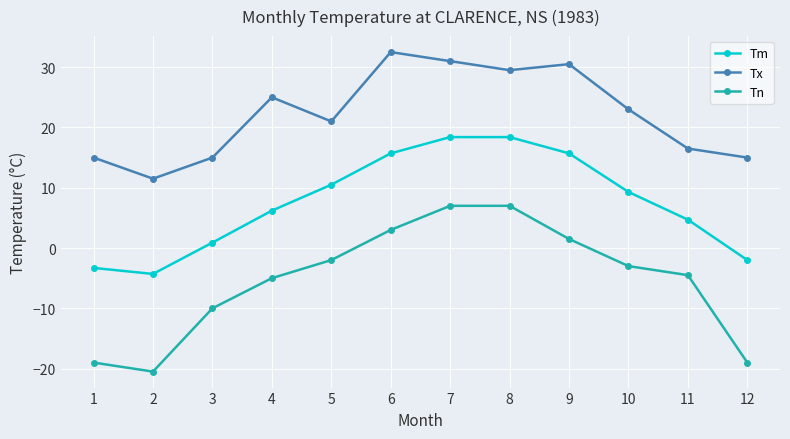

Reading left to right, transcribe all the data shown in this chart.

Tm: -3.3	-4.3	0.9	6.2	10.5	15.7	18.4	18.4	15.7	9.3	4.7	-2.0
Tx: 15.0	11.5	15.0	25.0	21.0	32.5	31.0	29.5	30.5	23.0	16.5	15.0
Tn: -19.0	-20.5	-10.0	-5.0	-2.0	3.0	7.0	7.0	1.5	-3.0	-4.5	-19.0